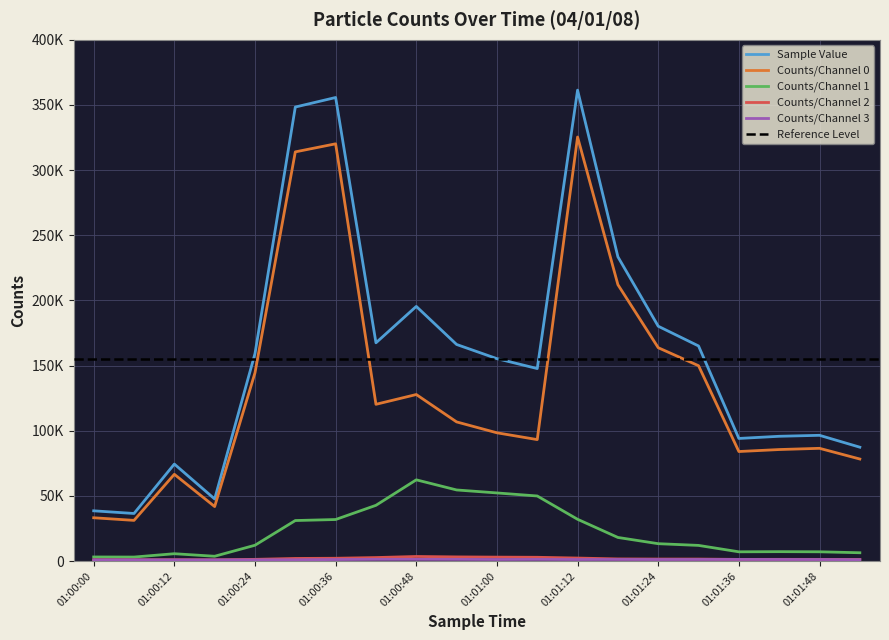

List the labels in order of Counts/Channel 1 value, largest first.

01:00:48, 01:00:54, 01:01:00, 01:01:06, 01:00:42, 01:01:12, 01:00:36, 01:00:30, 01:01:18, 01:01:24, 01:00:24, 01:01:30, 01:01:42, 01:01:48, 01:01:36, 01:01:54, 01:00:12, 01:00:18, 01:00:00, 01:00:06